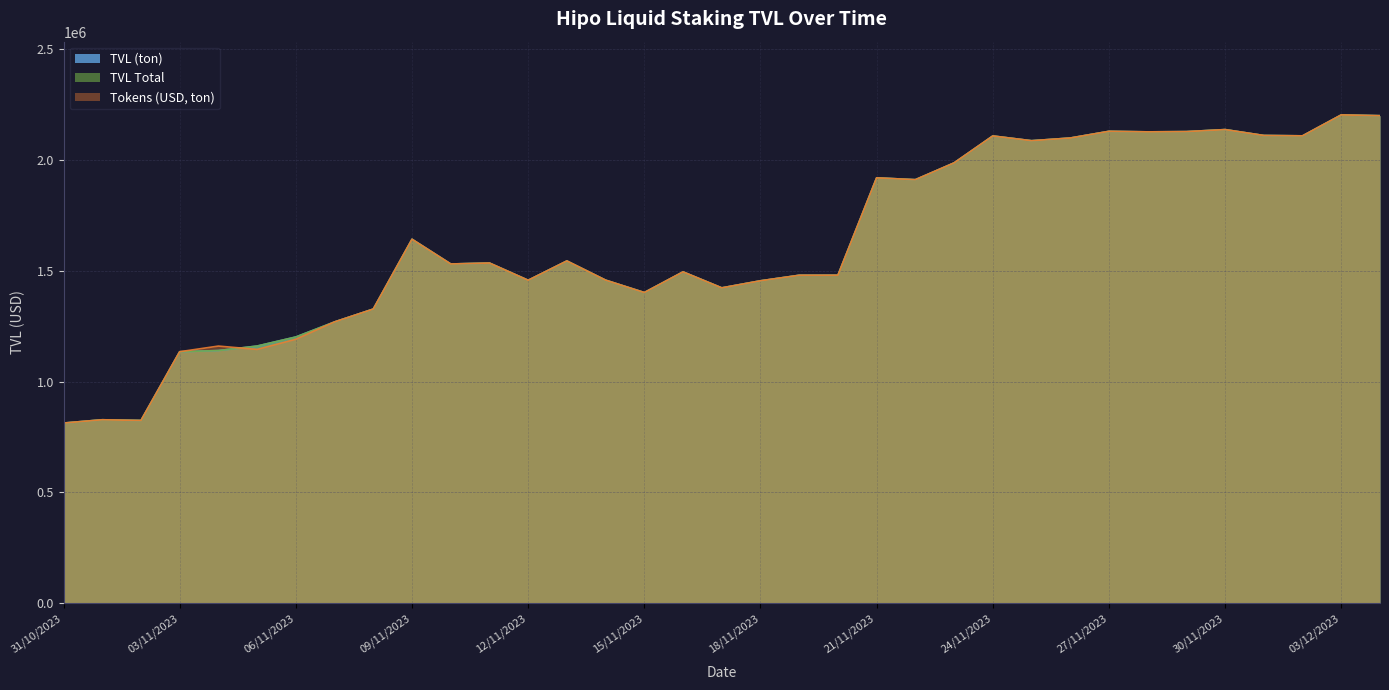

Is it true that TVL (ton) equals 3162419.9 at 28/11/2023?

False